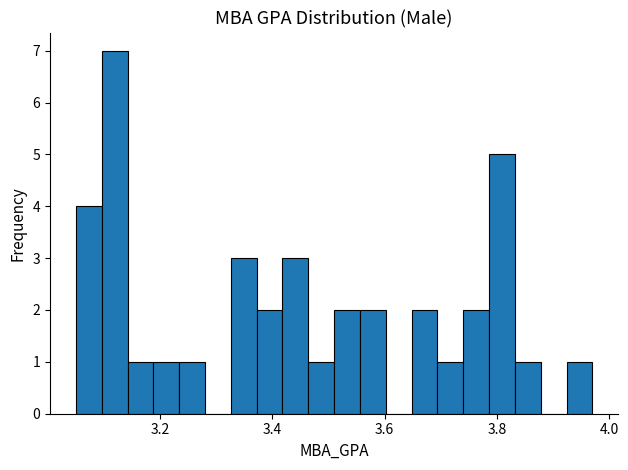

Around what value on the x-axis is the tallest bar? Give the approximate position of its centre, as read against the axis.

3.12